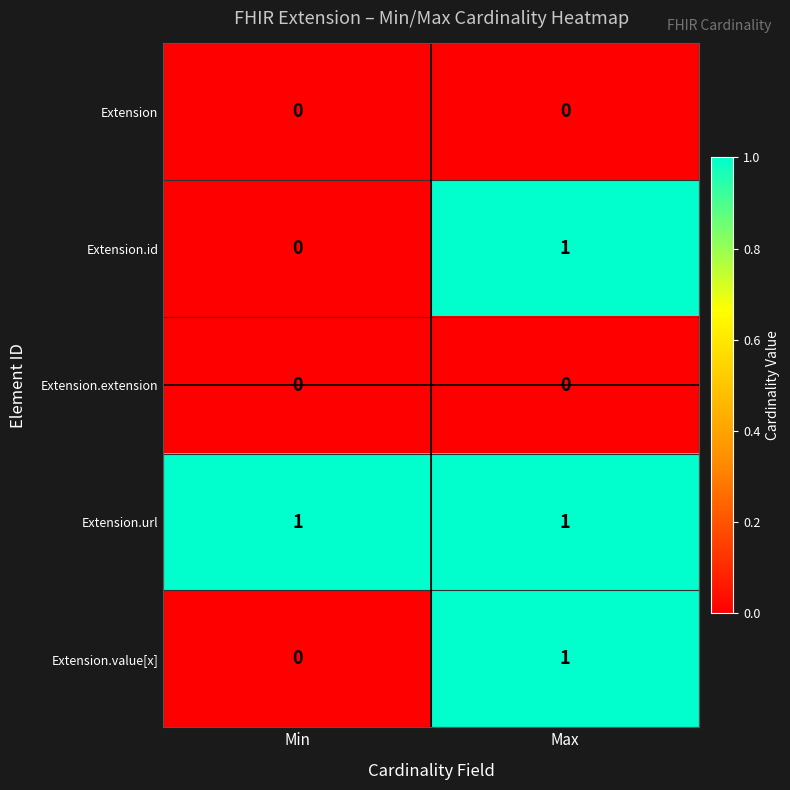

Is it true that Extension.id equals 1 at Max?

True